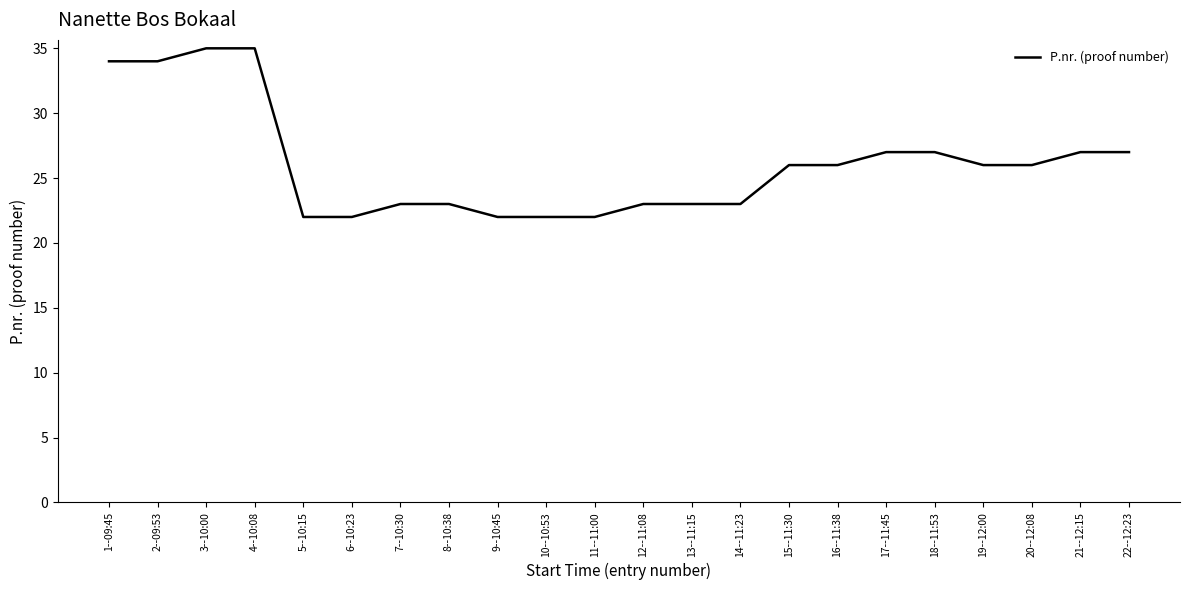

Is it true that the value at 16--11:38 is 26?

True